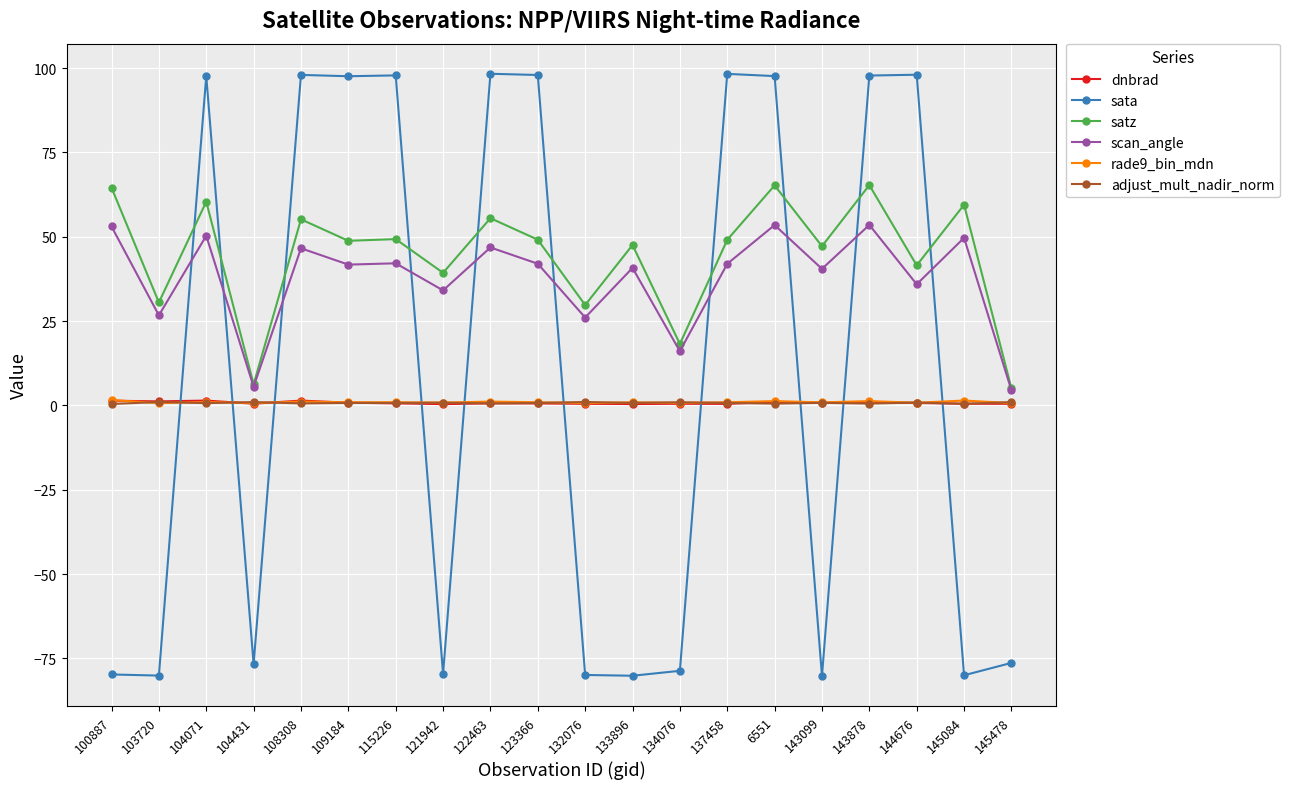

Is the value of scan_angle at 143099 greater than the value of dnbrad at 145478?

Yes